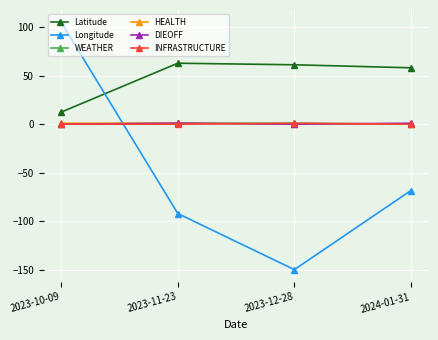

Count the number of data series in this chart.

6